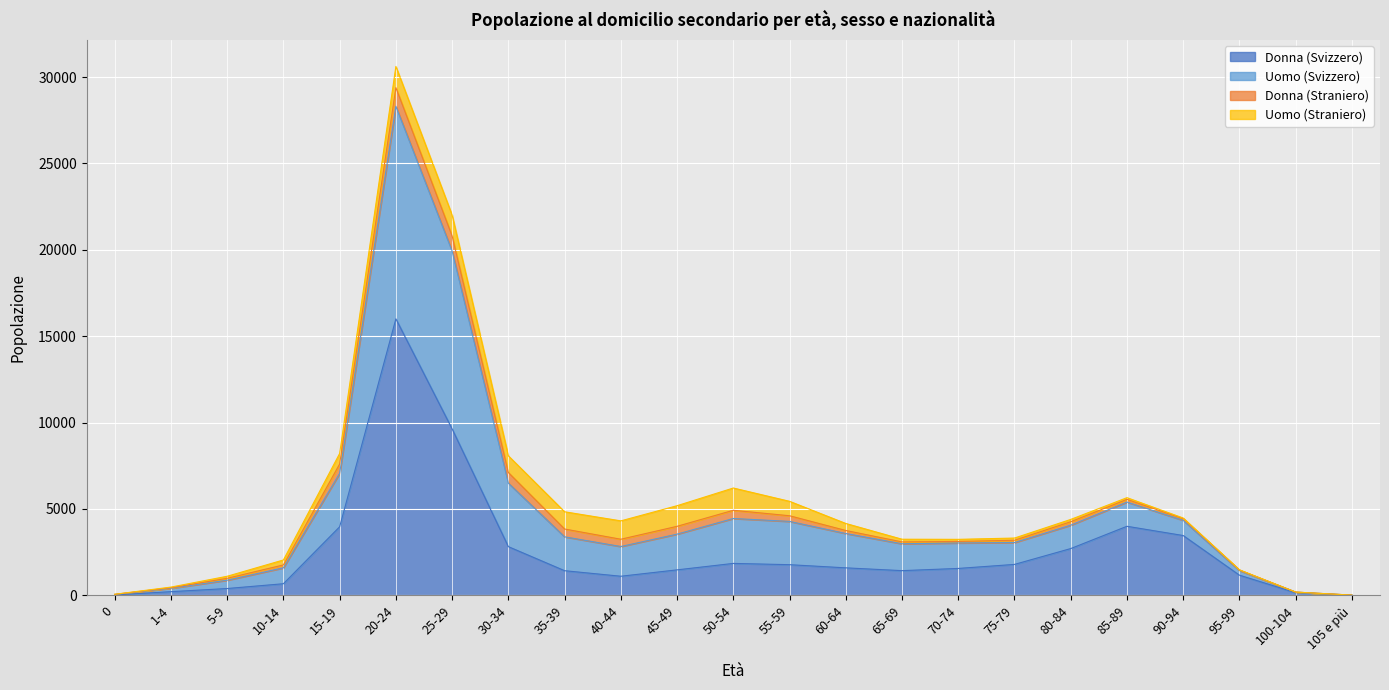

At how many categories does at least one series exceed 28896?

1